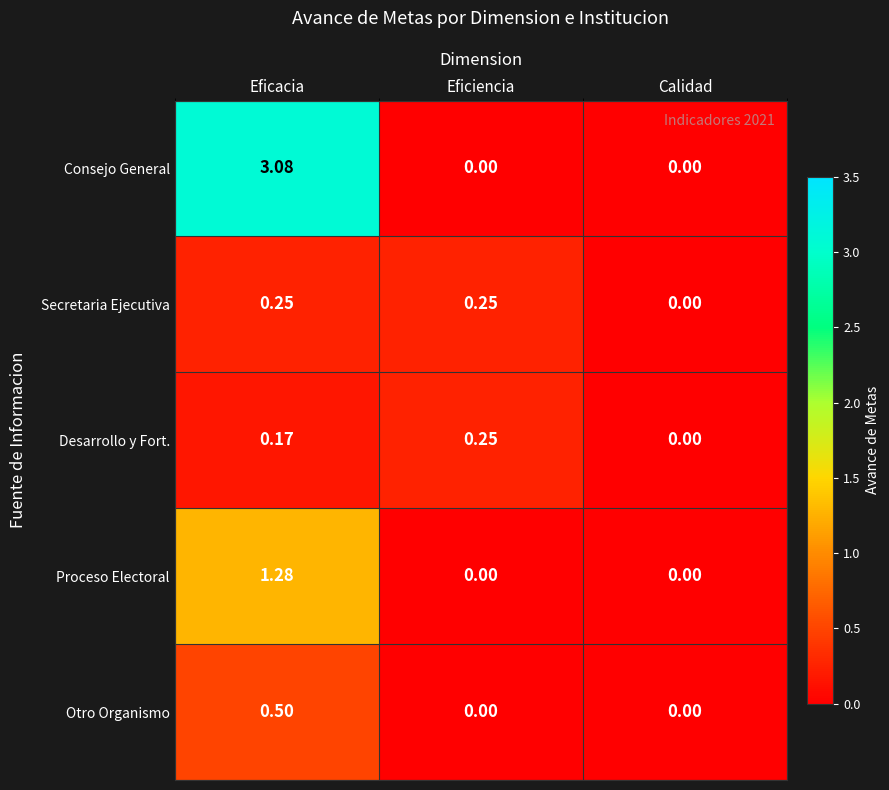

Which series has the largest range (max minus min)?

Consejo General